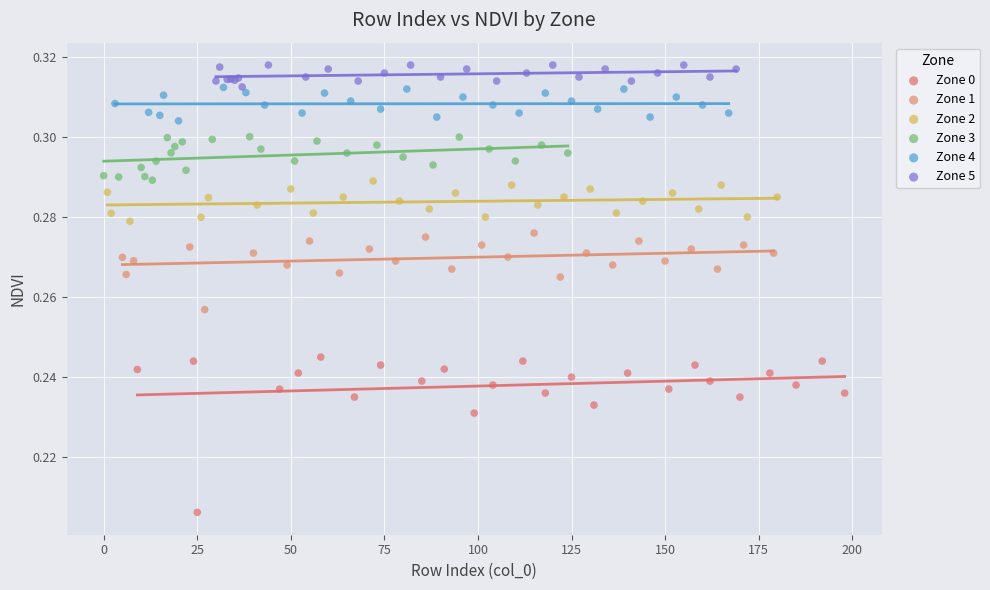

Which series reaches the maximum Y coordinate?

Zone 5